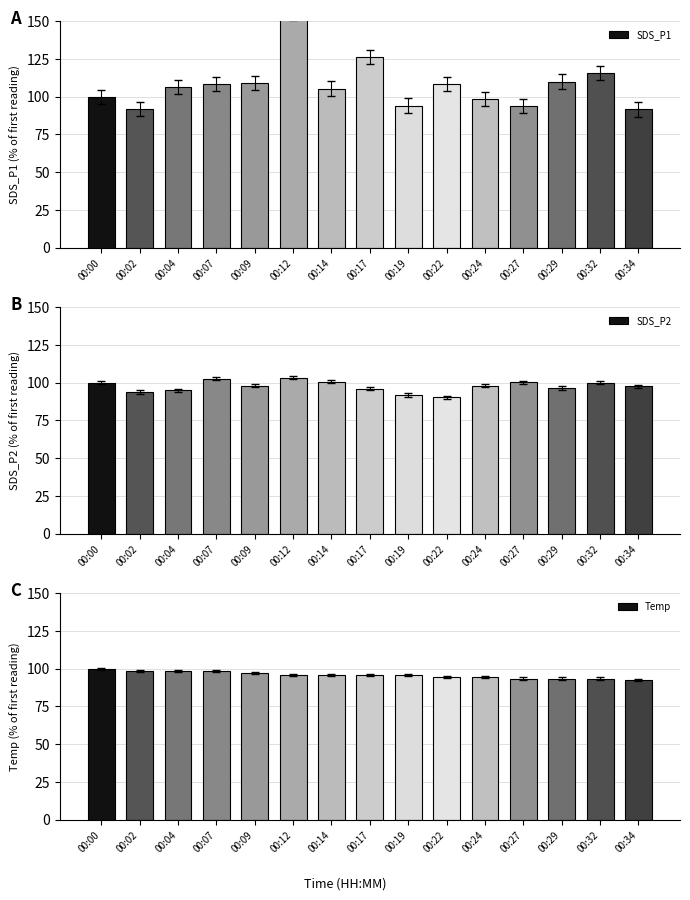

What is the value of the SDS_P1 bar at the 3rd from the left?

106.6